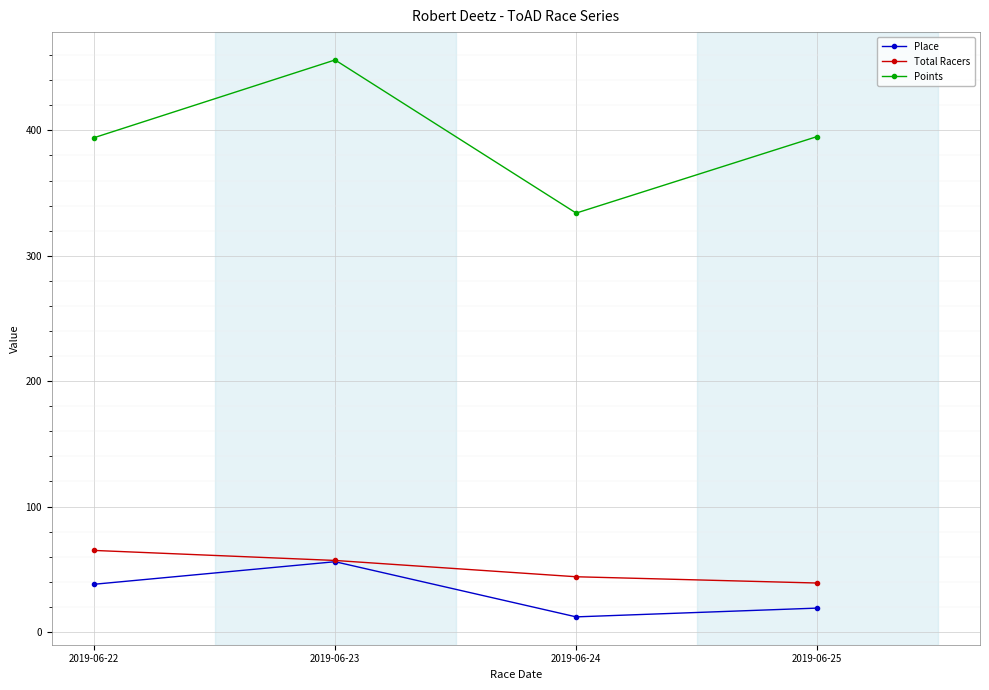

What is the lowest value of the Points series?

334.1